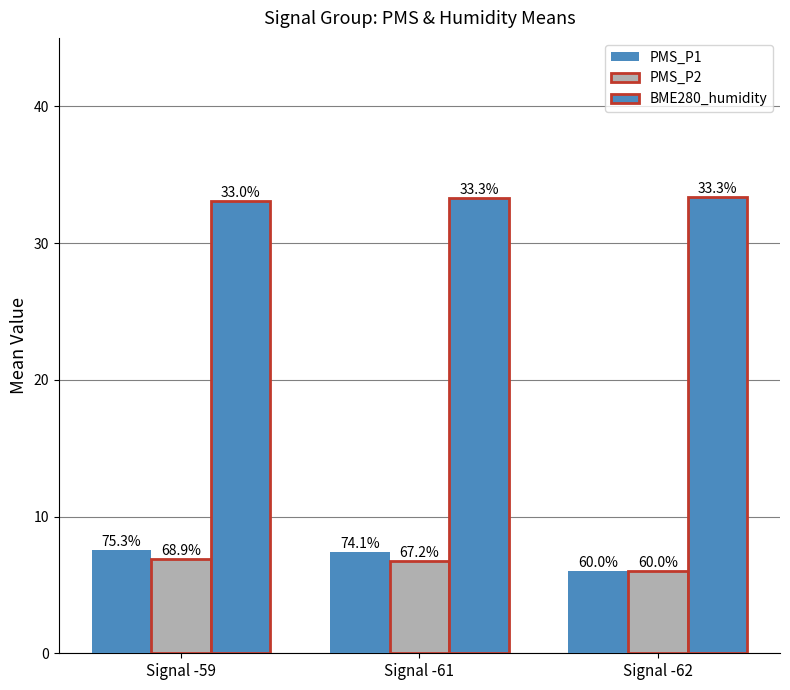

How many bars are there in total?

9